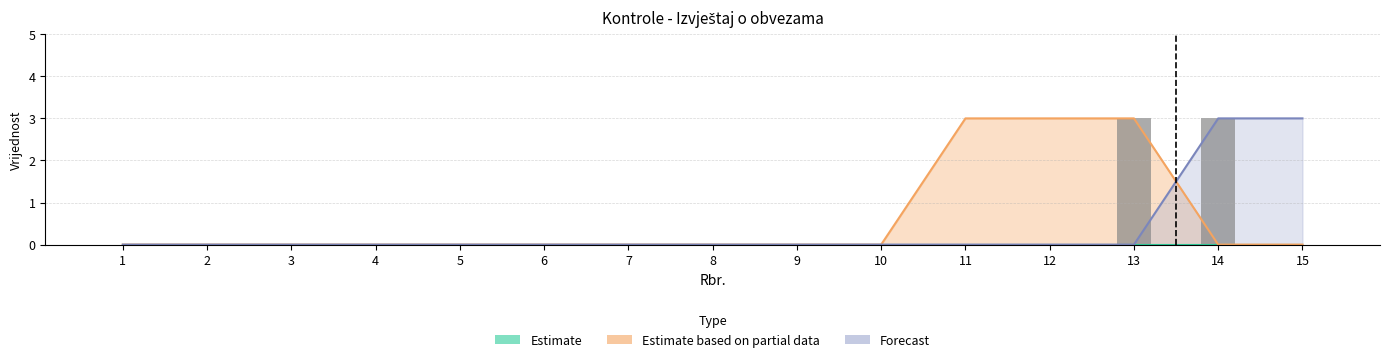

Which category has the lowest value across all series?

1